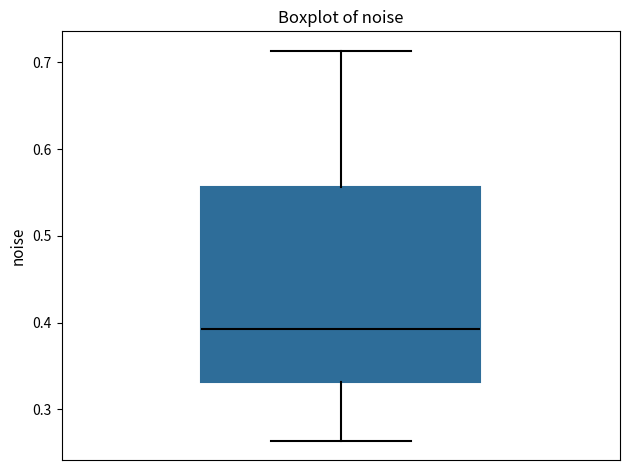

Read this box plot against the y-axis: the position of the median line, the range covered by the box, and the ends of both whiskers. The values are not printed on the chart, so give them approximately, as read against the axis.

median 0.39, box 0.33 to 0.56, whiskers 0.26 to 0.71